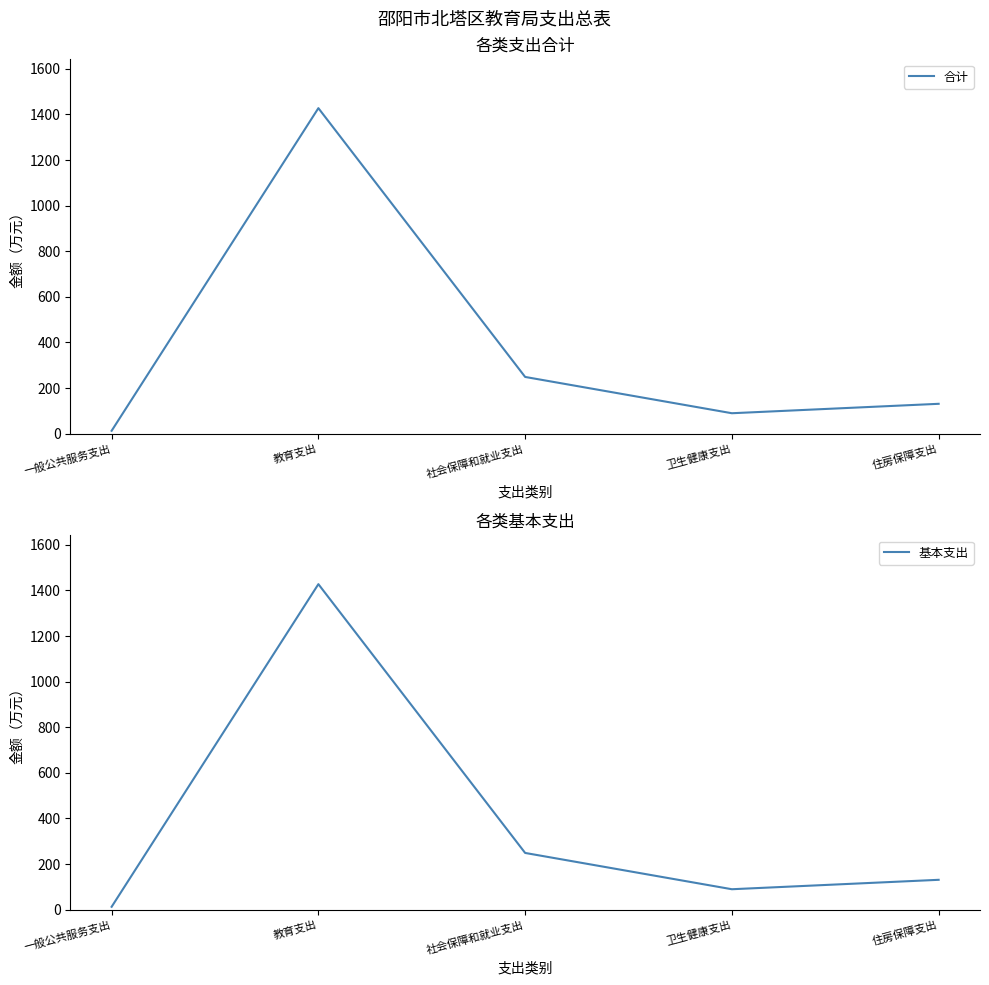

Which series has the largest range (max minus min)?

合计